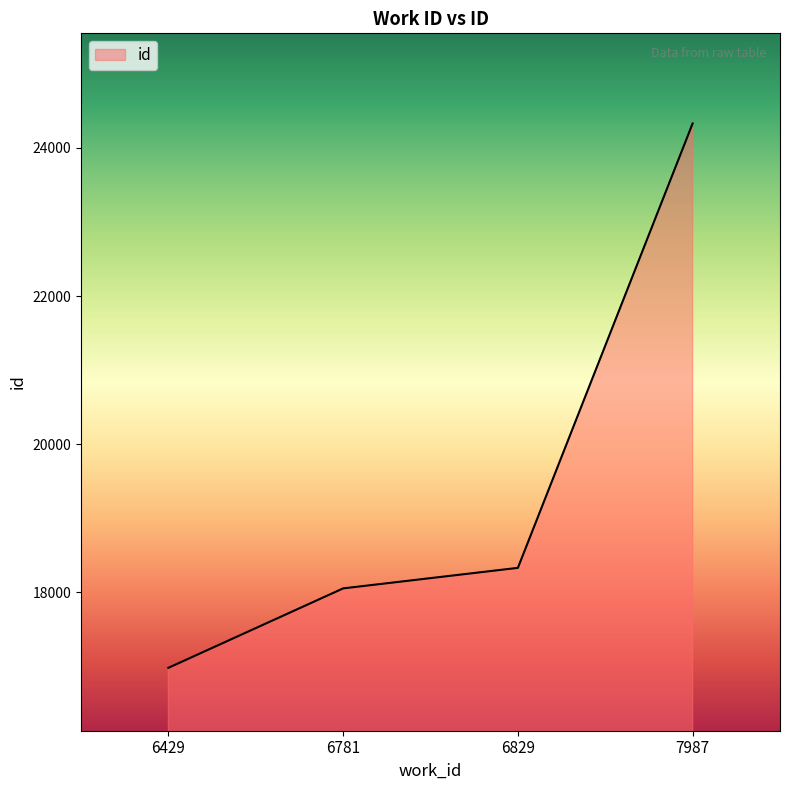

Does the chart have visible grid lines?

No